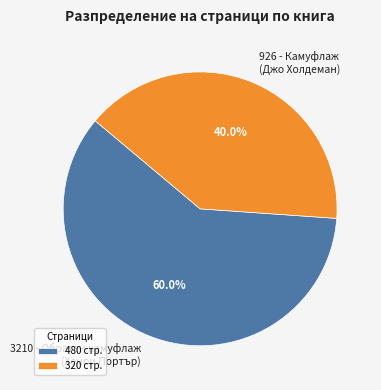

Which has a higher value, 926 or 3210?

3210